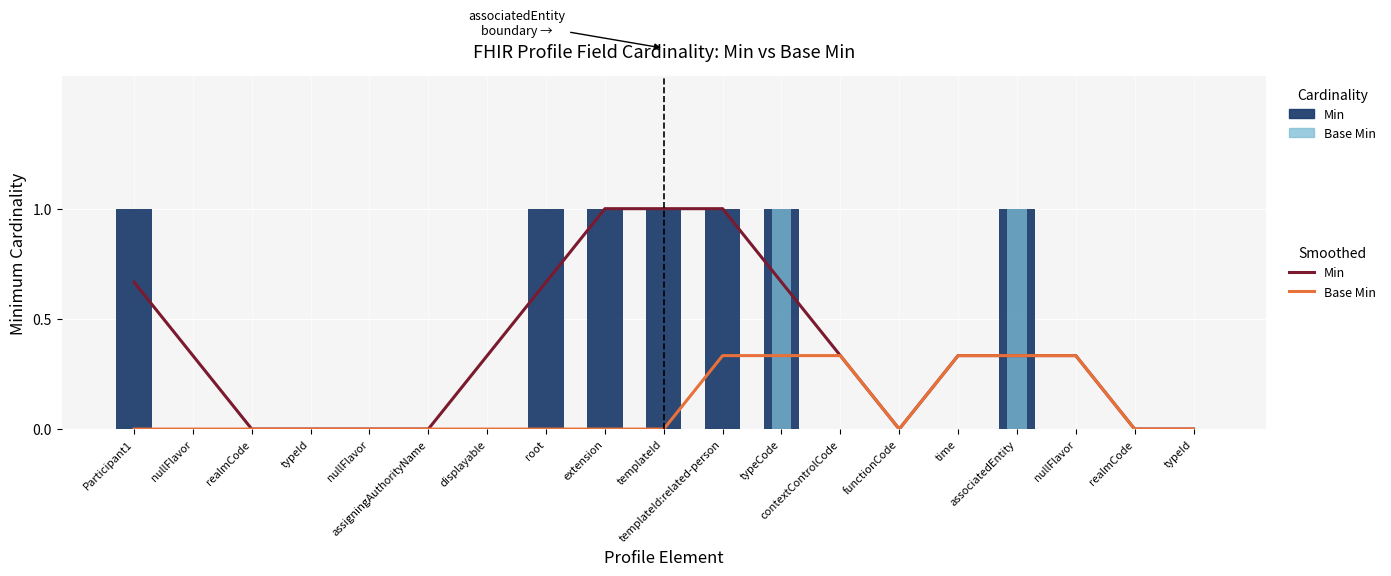

True or false: Base Min has a value of -0.6 at contextControlCode.

False